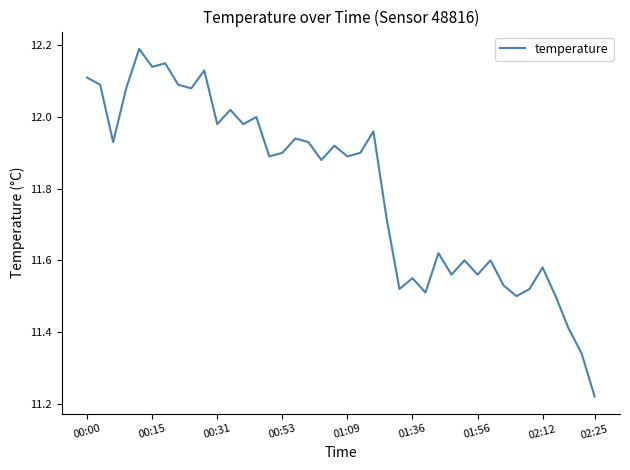

What is the difference between the maximum and minimum values?

1.0